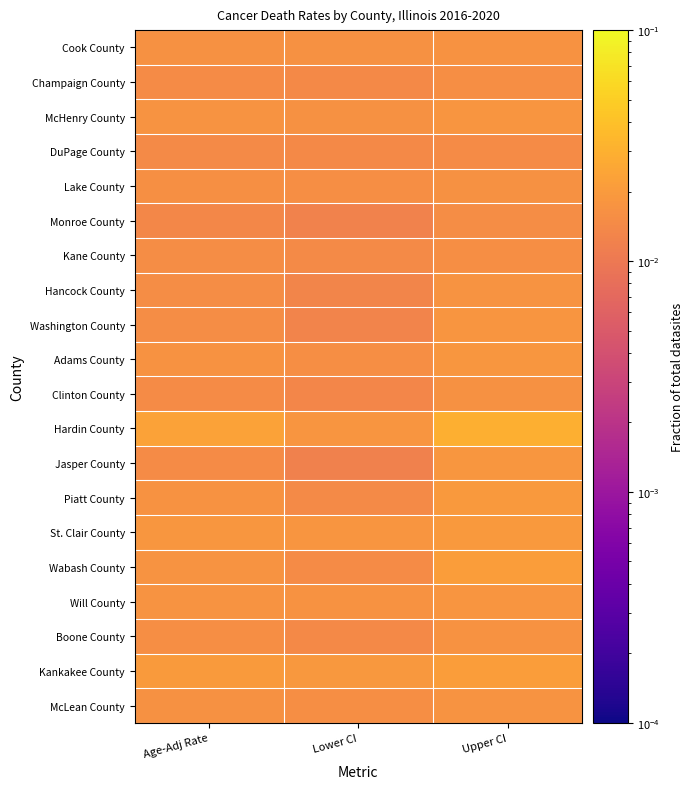

How many distinct data groups are displayed?

20